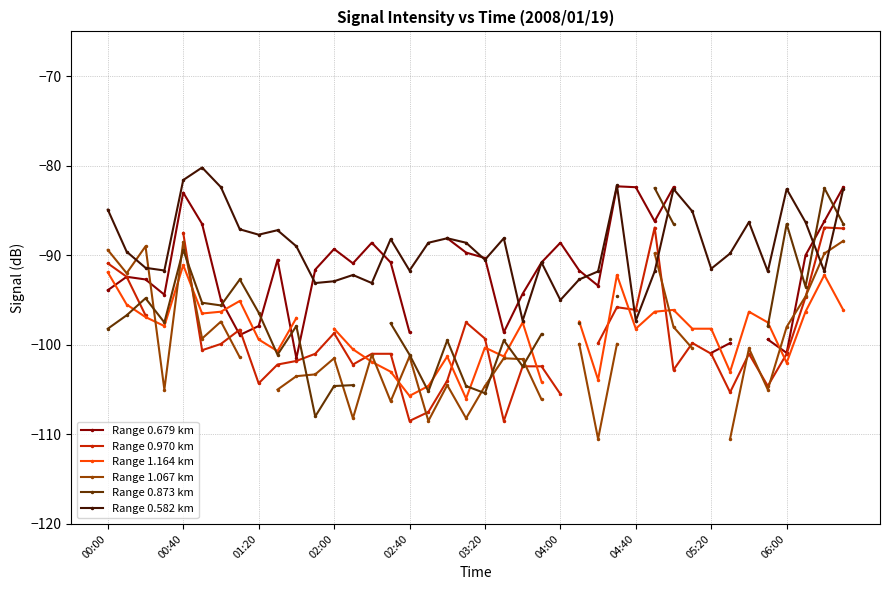

What is the value of the Range 0.970 km point at the 18th from the left?

-107.5